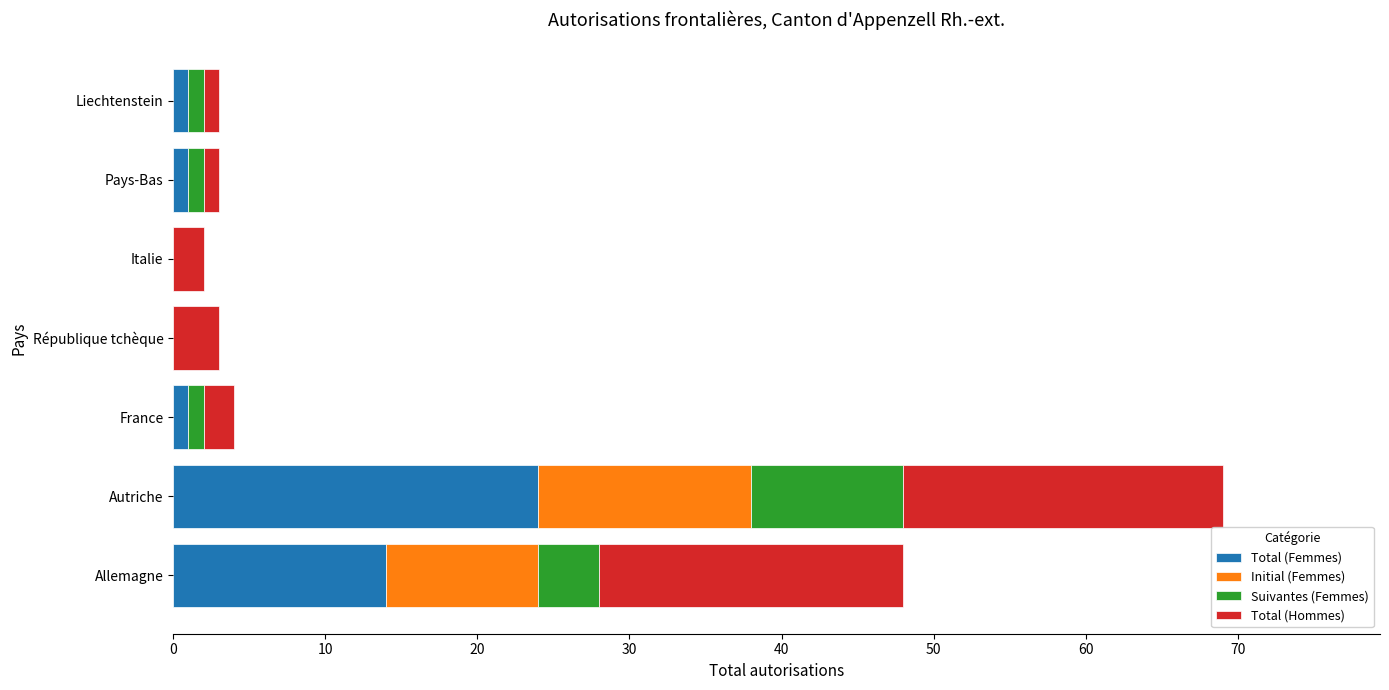

What is the total value across all series at Allemagne?

48